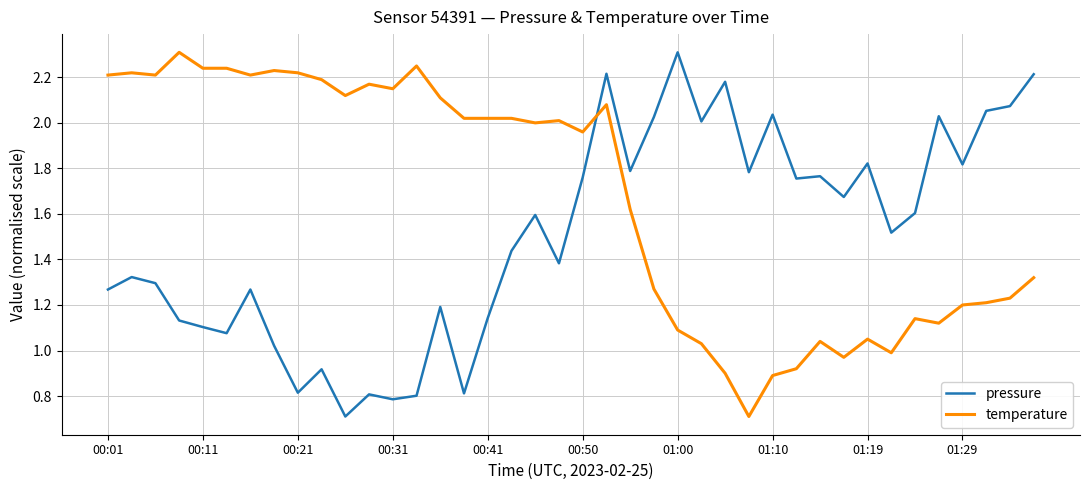

Which series has the largest total across all categories?

temperature